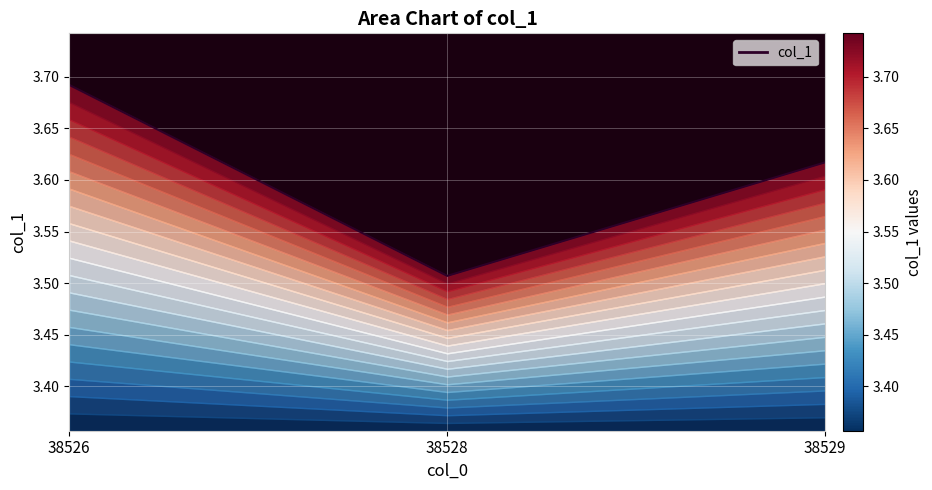

What is the difference between the maximum and minimum values?

0.2